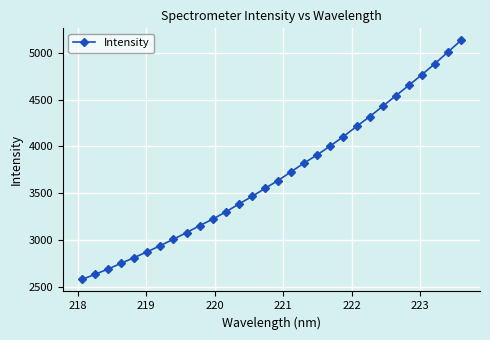

What is the smallest value displayed?

2576.8